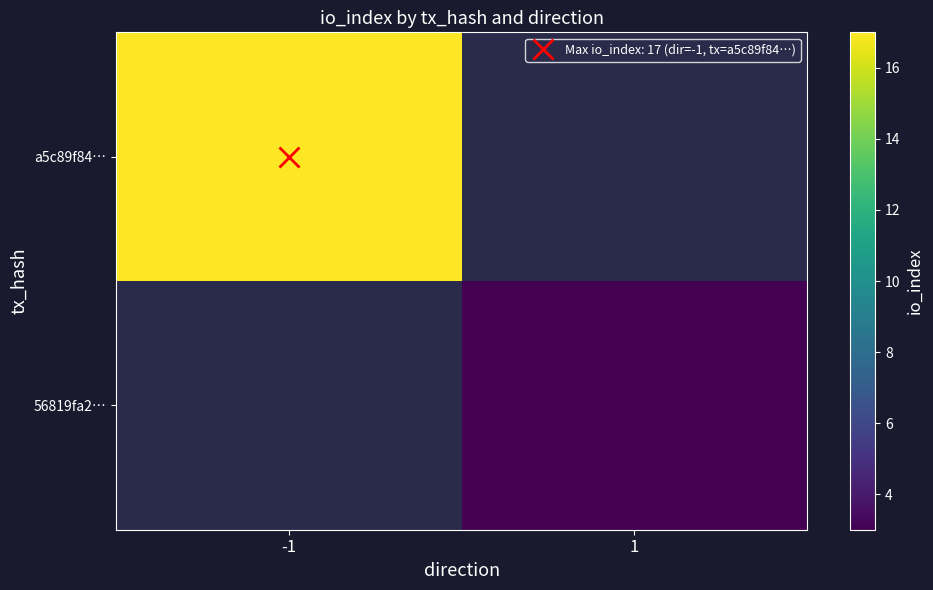

At how many categories does at least one series exceed 10?

1